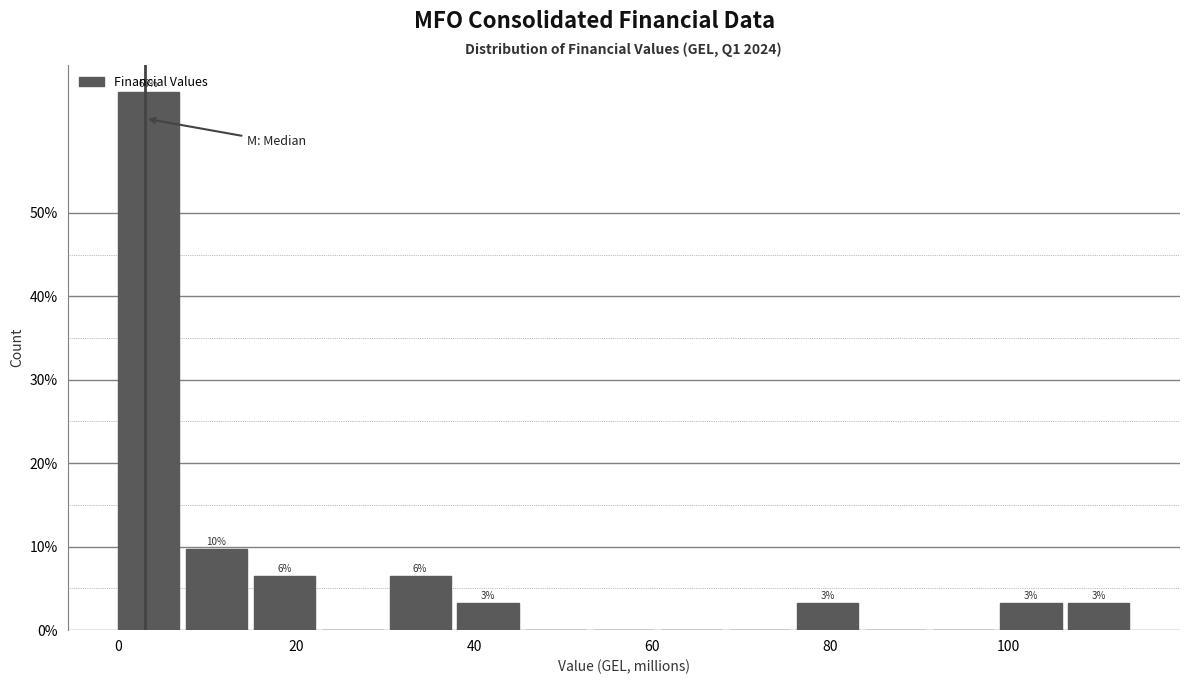

Read against the x-axis, roughly where is the centre of the tallest bar?

4